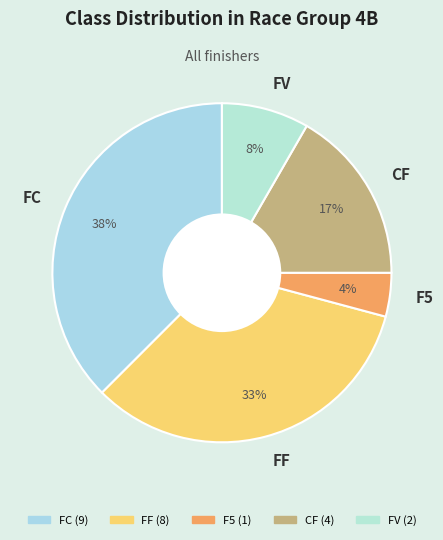

What is the ratio of the value at FF to the value at FC?

0.9